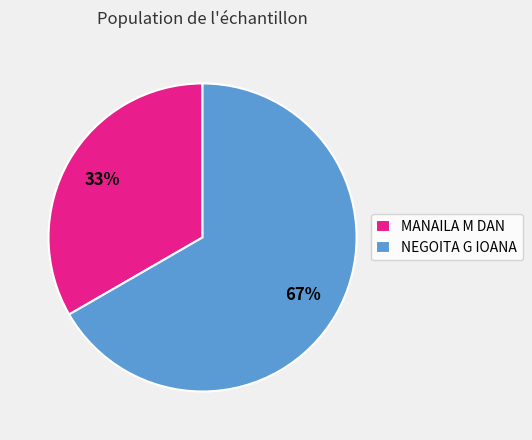

Is it true that MANAILA M DAN is 33% of the pie?

True